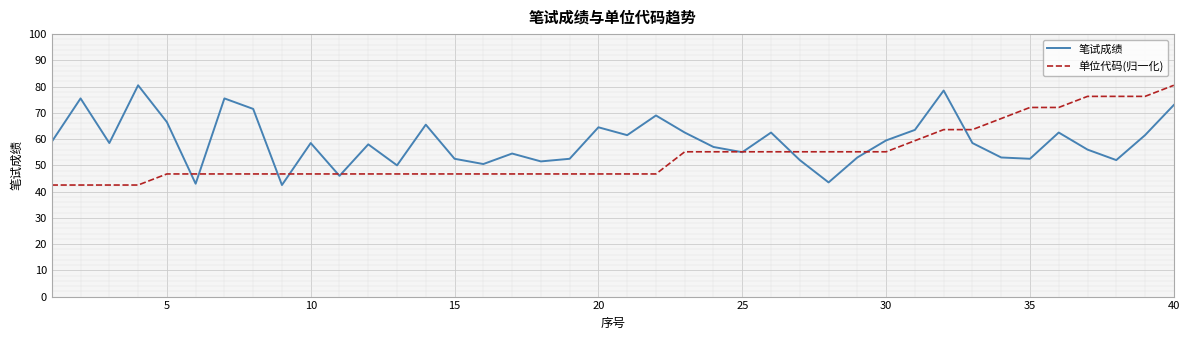

Which series has the largest total across all categories?

笔试成绩